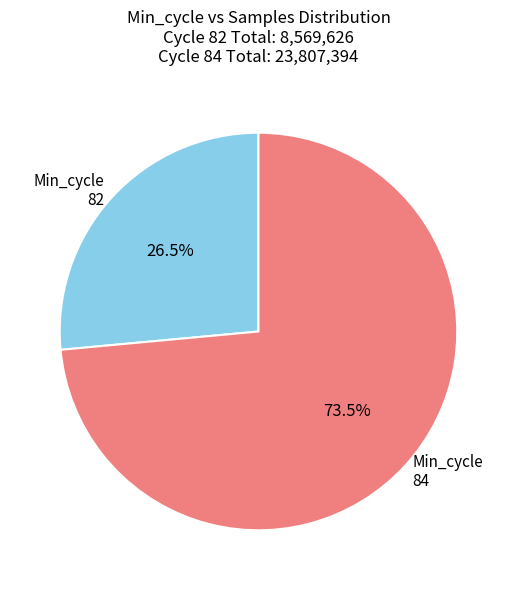

How many segments does this pie chart have?

2